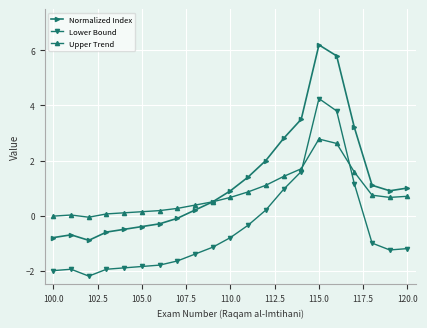

What is the value of the Normalized Index point at the 3rd from the left?

-0.9